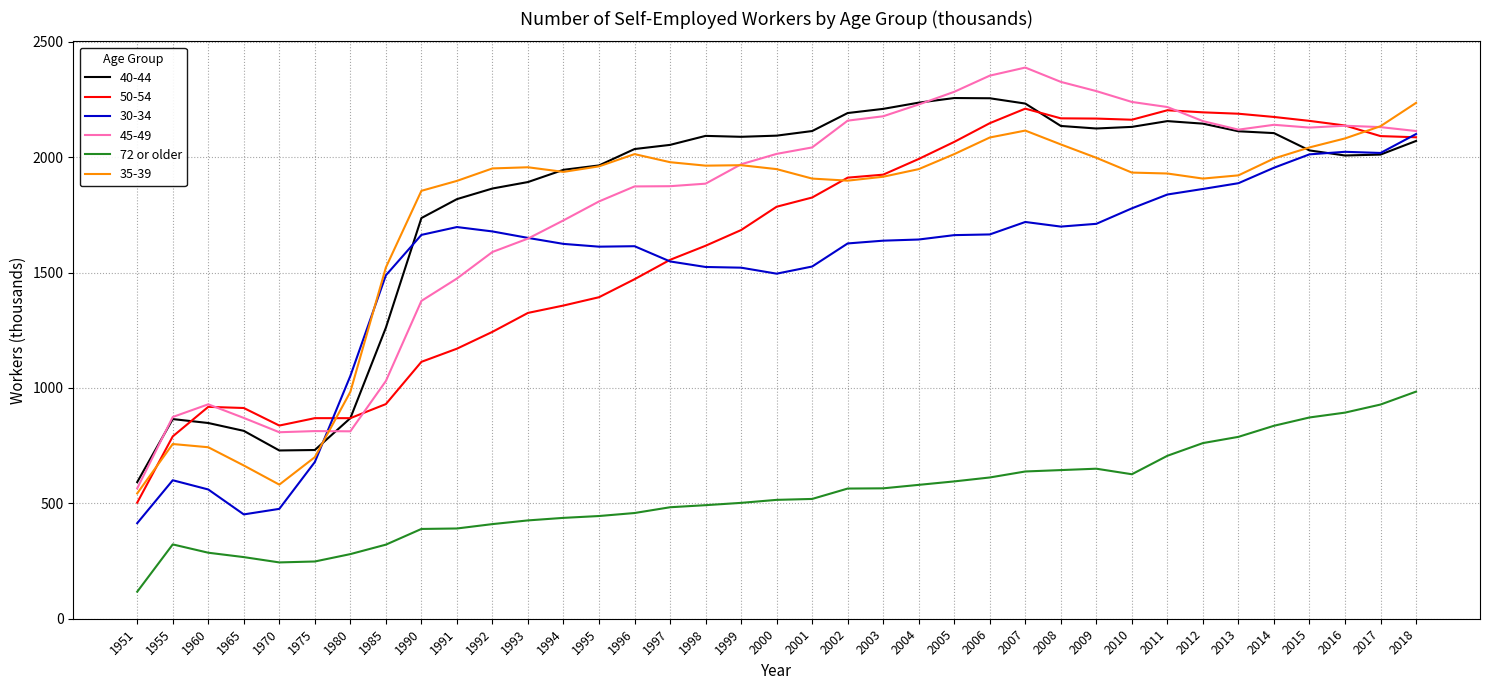

True or false: 72 or older and 50-54 intersect in this chart.

False